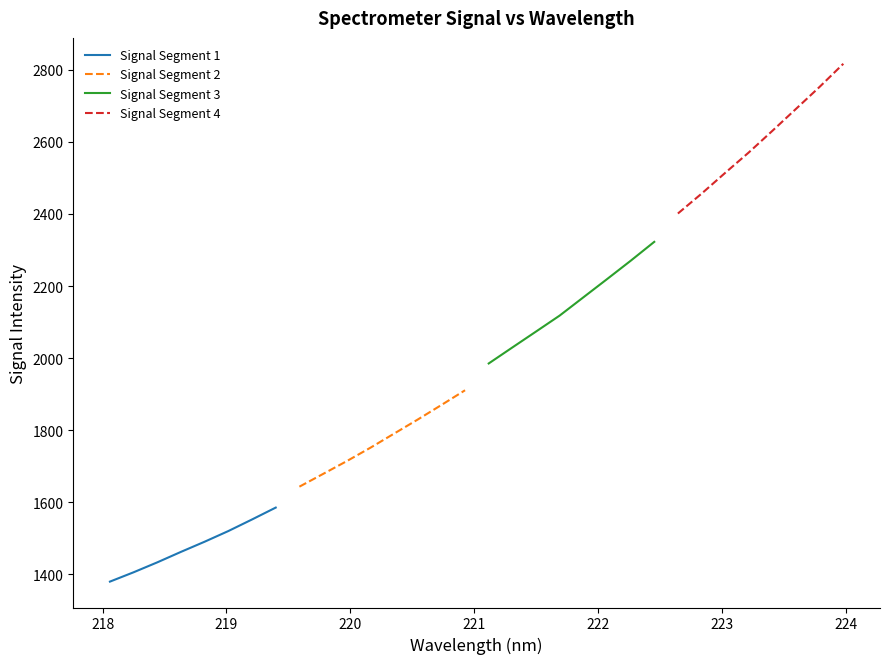

What is the value of the Signal Segment 3 point at the 5th from the left?

2168.7